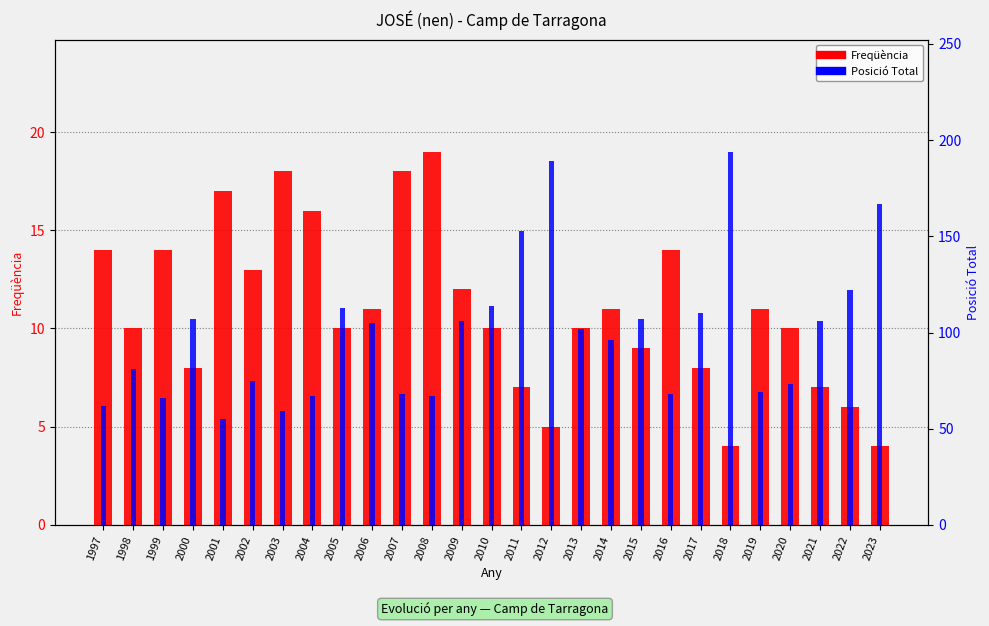

What is the maximum value for Posició Total?

194